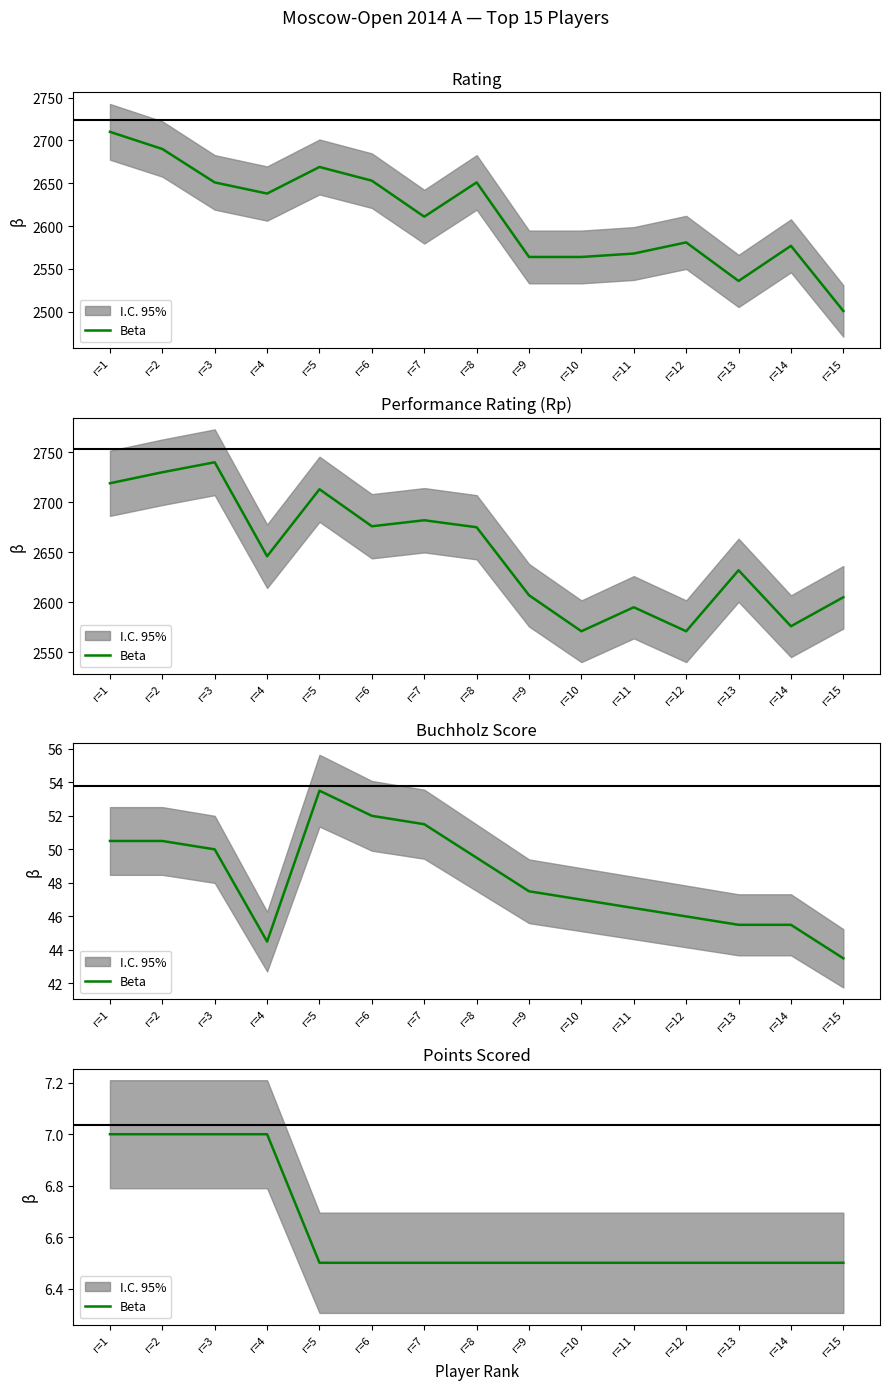

The value at r=7 is 3.3. True or false?

False